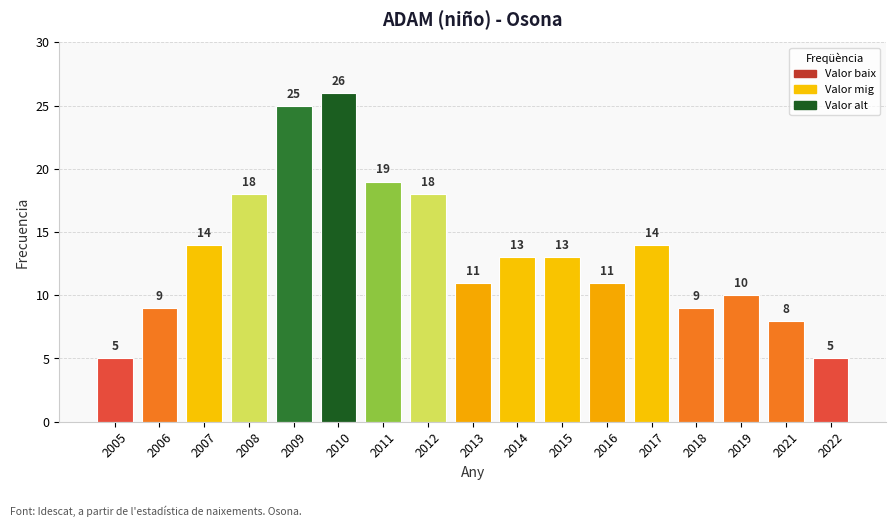

What is the difference between the values at 2009 and 2006?

16